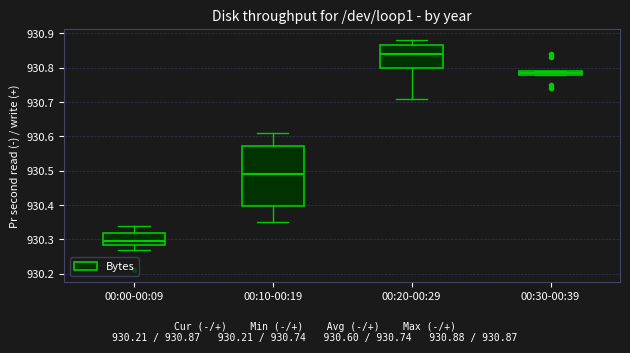

Which box has the lowest median line?

00:00-00:09